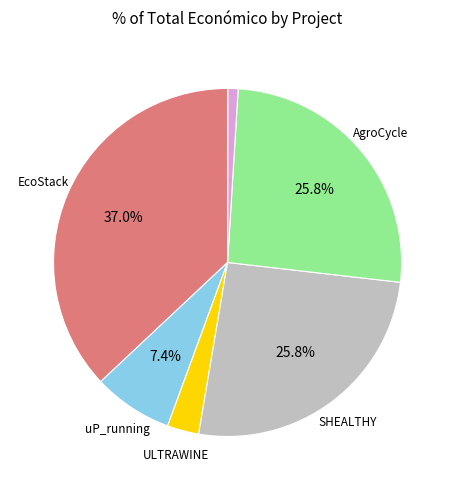

Is there any slice that represents more than half of the pie?

No